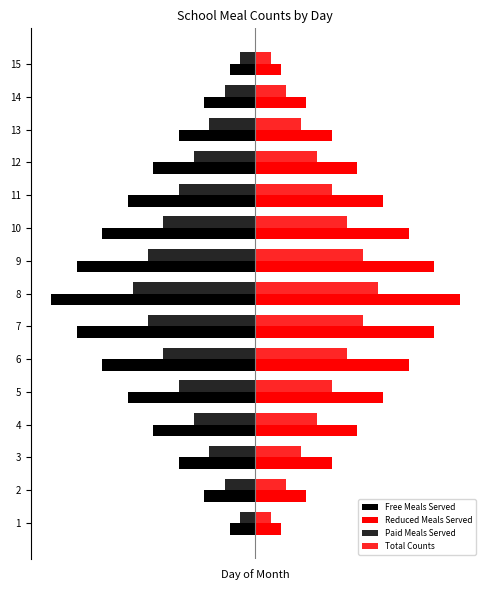

What is the difference between the second highest and second lowest values in the Reduced Meals Served series?

6.0